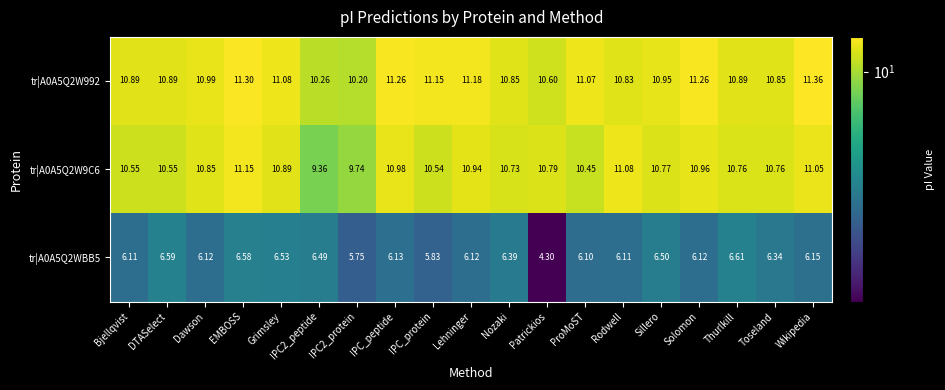

At which label is tr|A0A5Q2WBB5 closest to 5?

Patrickios